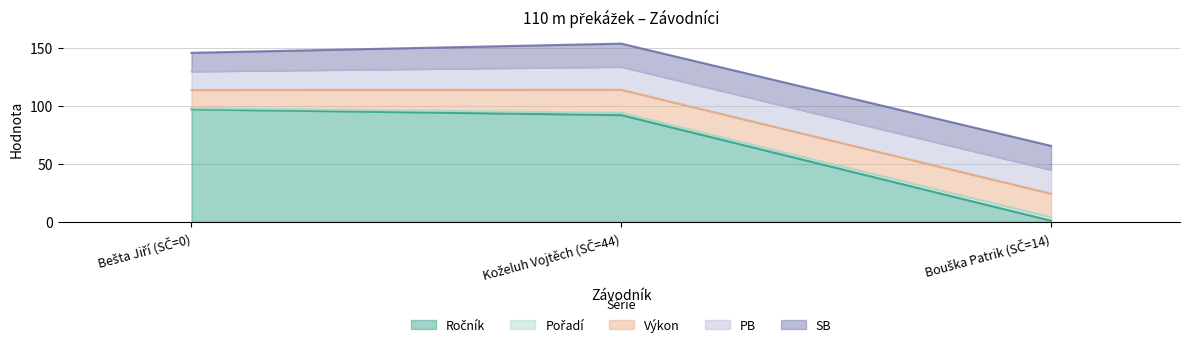

True or false: Výkon has a value of 19.8 at Koželuh Vojtěch (SČ=44).

True